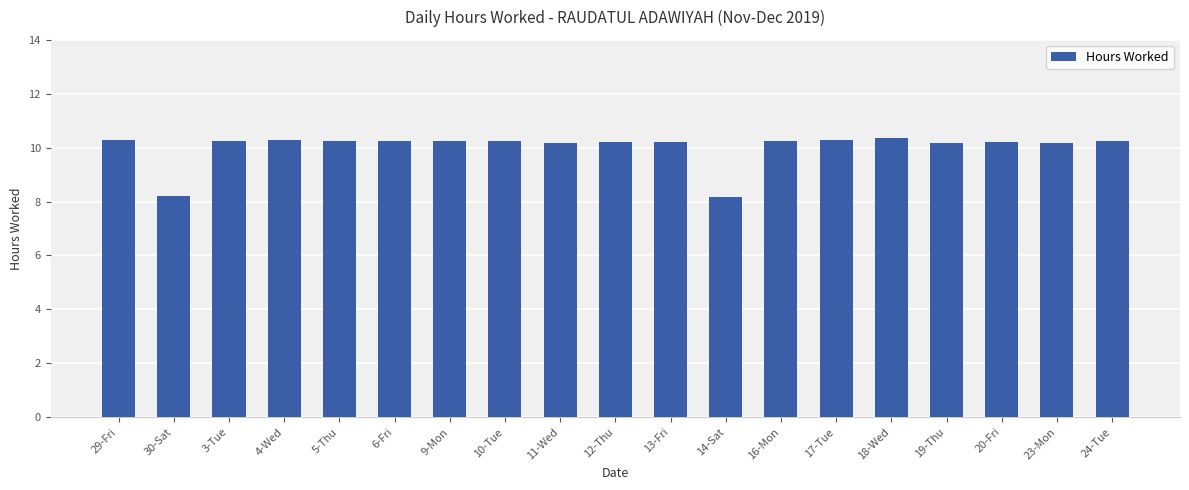

What is the label of the 10th bar from the right?

12-Thu